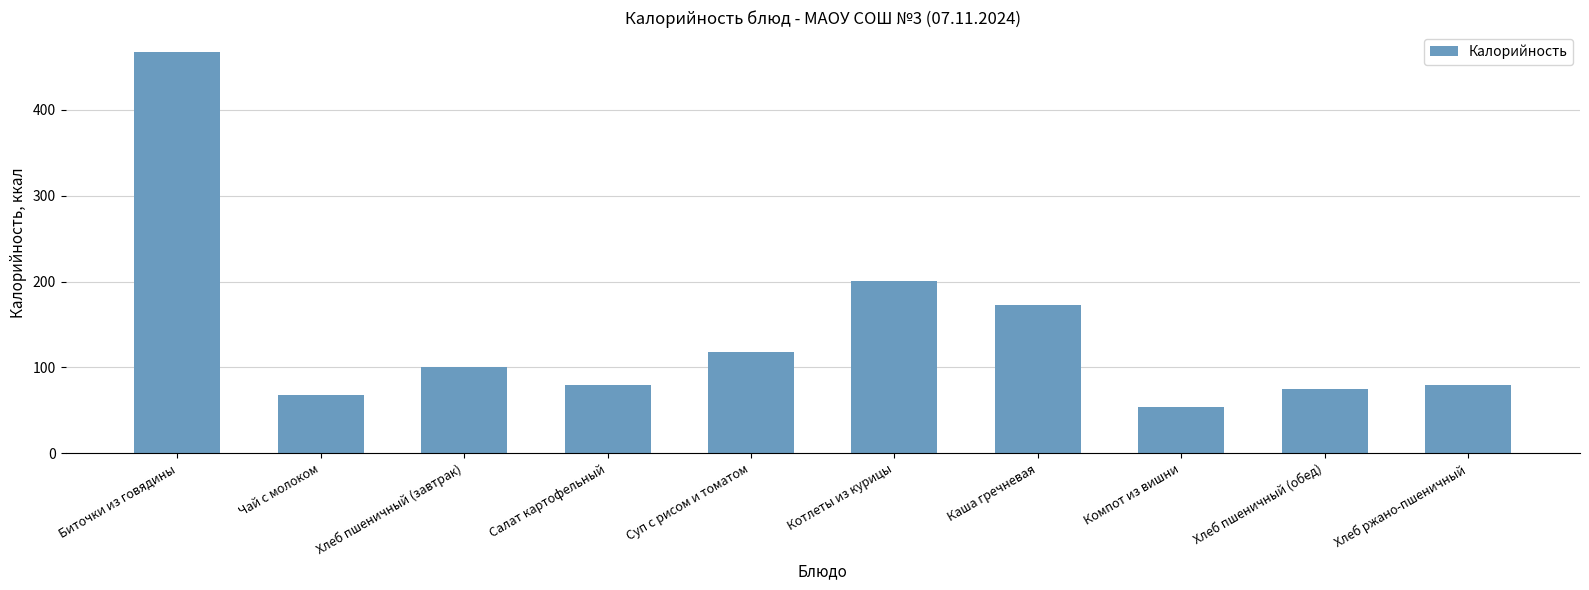

What is the difference between the values at Биточки из говядины and Котлеты из курицы?

266